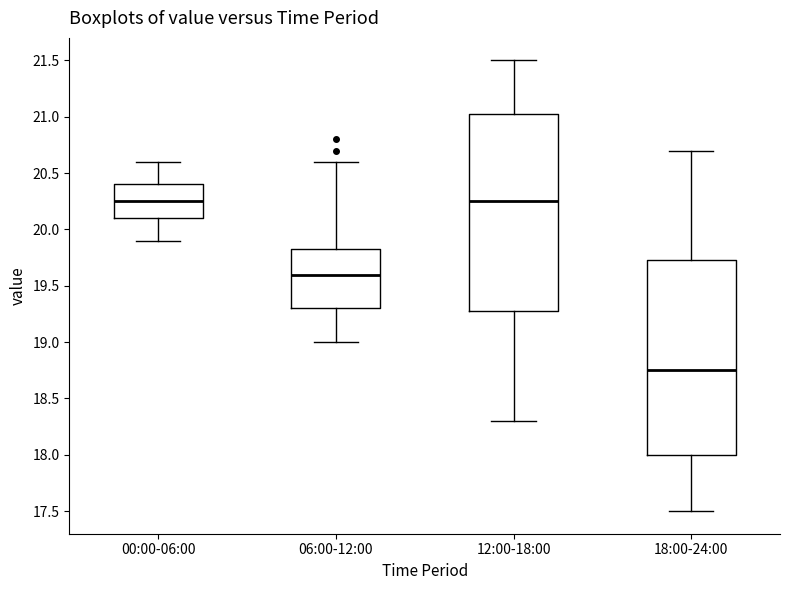

Reading left to right, transcribe this box plot: for each box, give where its median line is, the range the box spans, and where its two whiskers end, as read against the y-axis. The values are not printed on the chart, so give them approximately, as read against the axis.

00:00-06:00: median 20.25, box 20.10 to 20.40, whiskers 19.90 to 20.60
06:00-12:00: median 19.60, box 19.30 to 19.85, whiskers 19.00 to 20.60
12:00-18:00: median 20.25, box 19.30 to 21.05, whiskers 18.30 to 21.50
18:00-24:00: median 18.75, box 18.00 to 19.75, whiskers 17.50 to 20.70